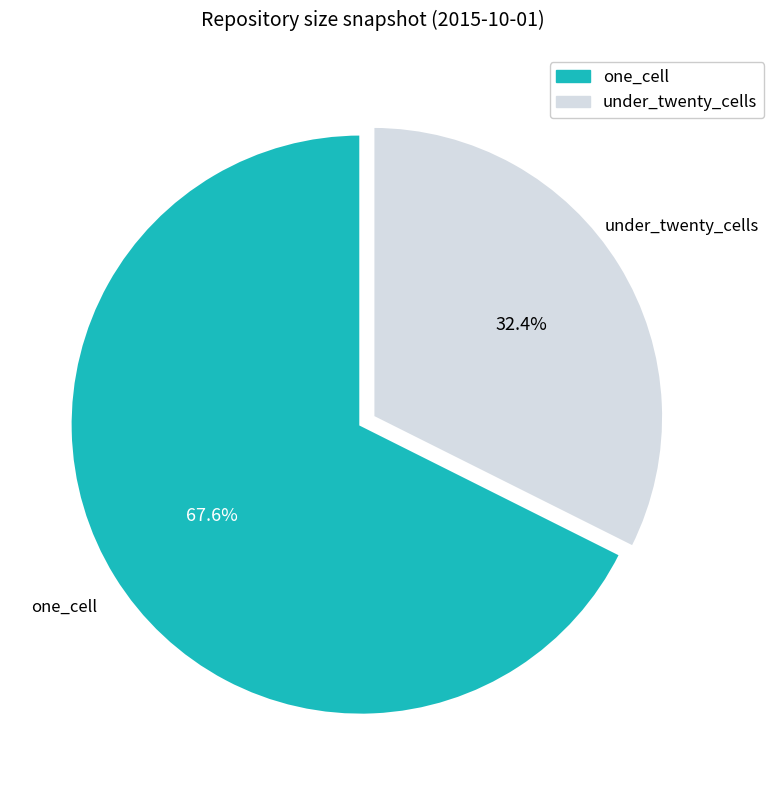

Is there a majority slice in this chart?

Yes